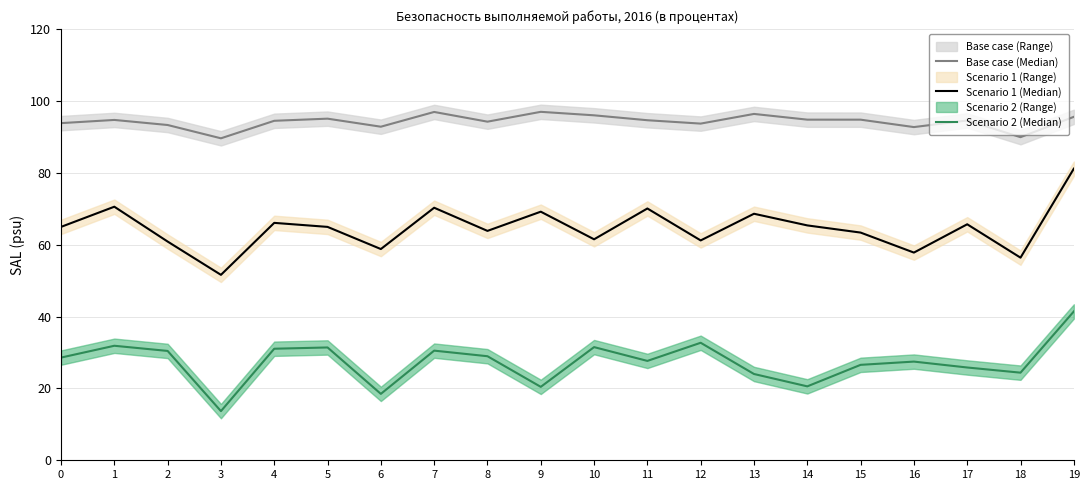

The Base case (Median) series shows 95.6 at 19. True or false?

True